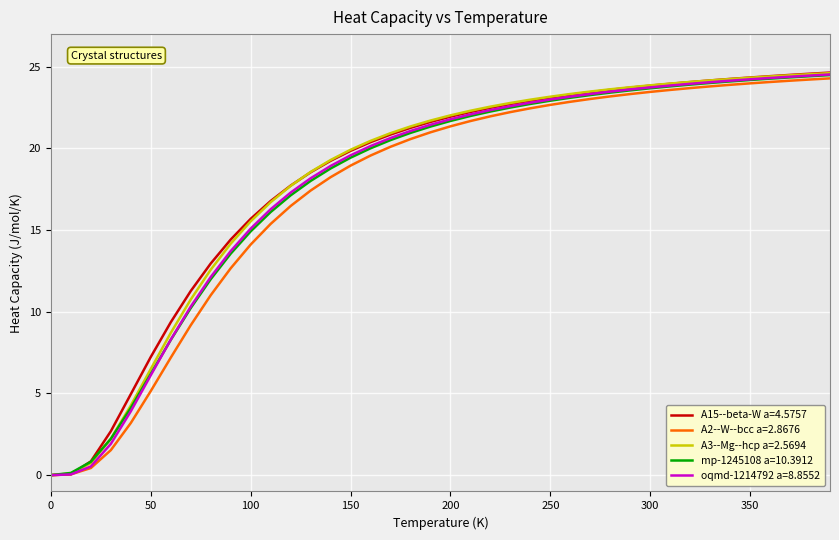

What is the total value across all series at 250?

114.9